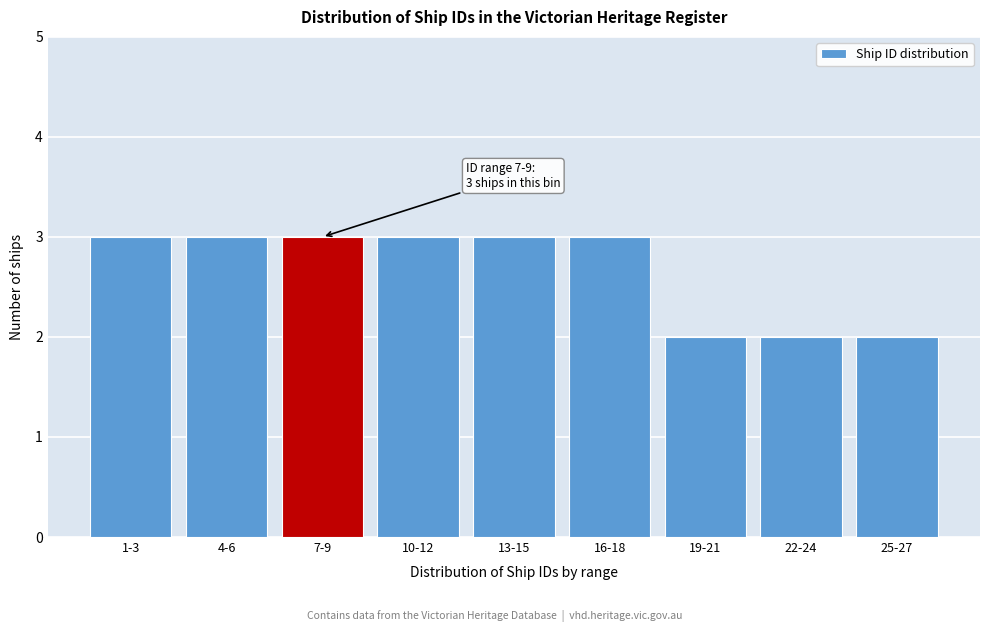

Reading right to left, list all the values displayed in this chart.

2	2	2	3	3	3	3	3	3